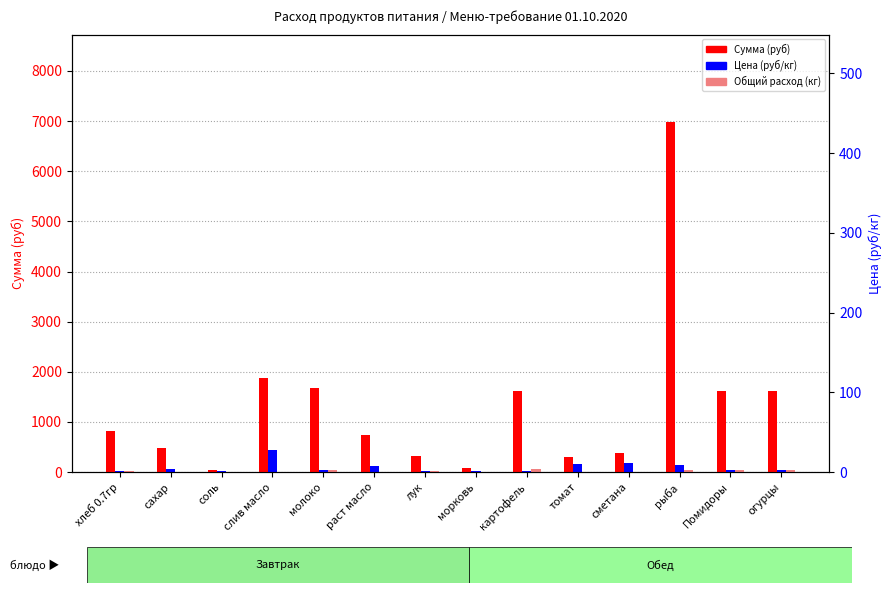

True or false: Цена (руб/кг) has a value of 12.0 at соль.

True